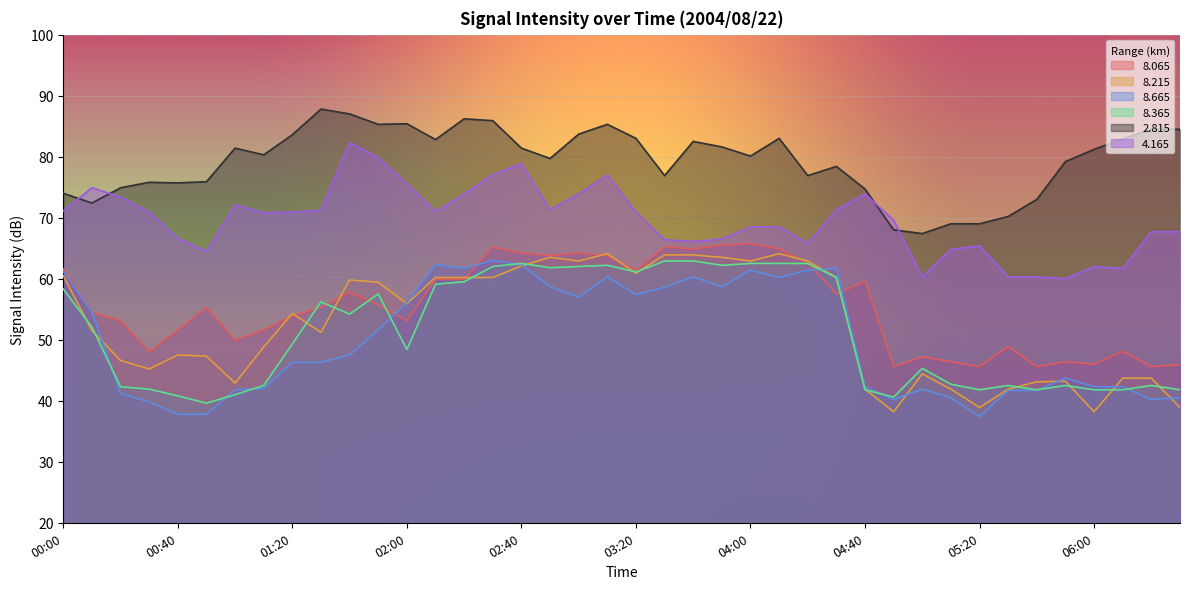

At which label does   8.365 reach its peak?

03:30